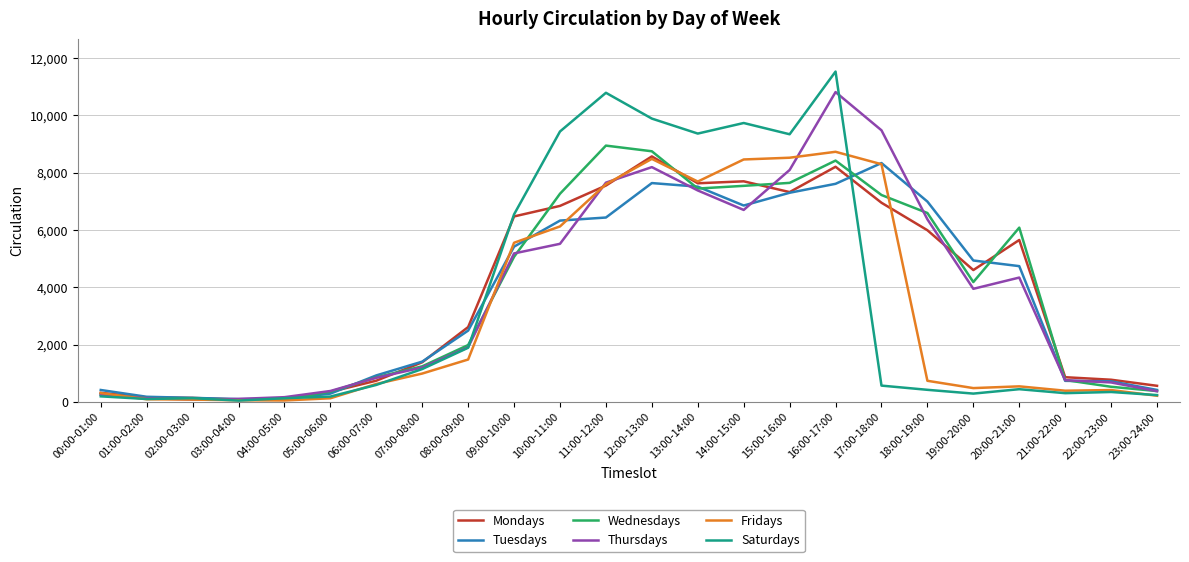

At how many categories does at least one series exceed 10199?

2